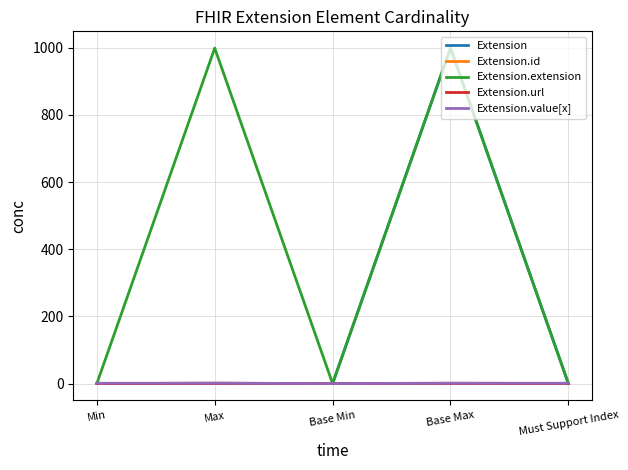

True or false: Extension.extension has a value of 432 at Base Max.

False